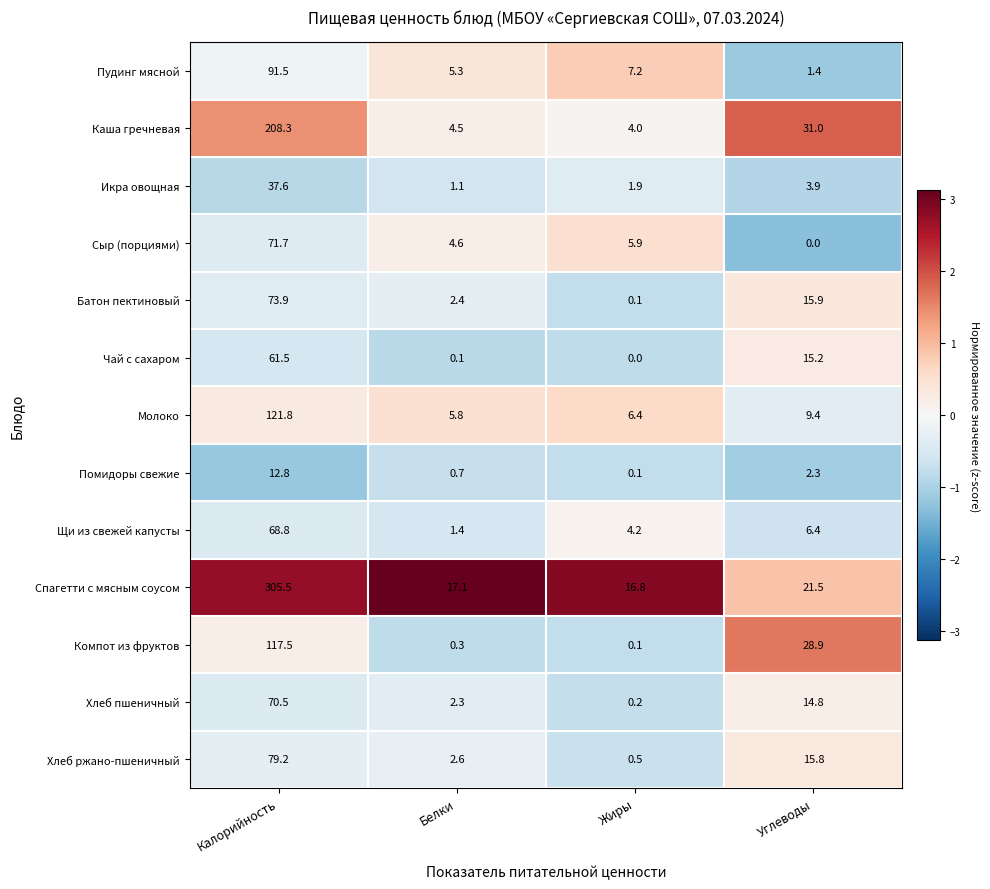

Which series changed the most between Калорийность and Жиры?

Спагетти с мясным соусом